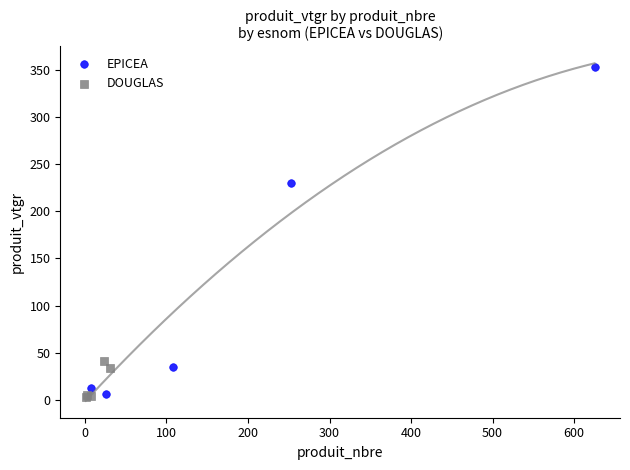

Which series has the largest Y range (max minus min)?

EPICEA